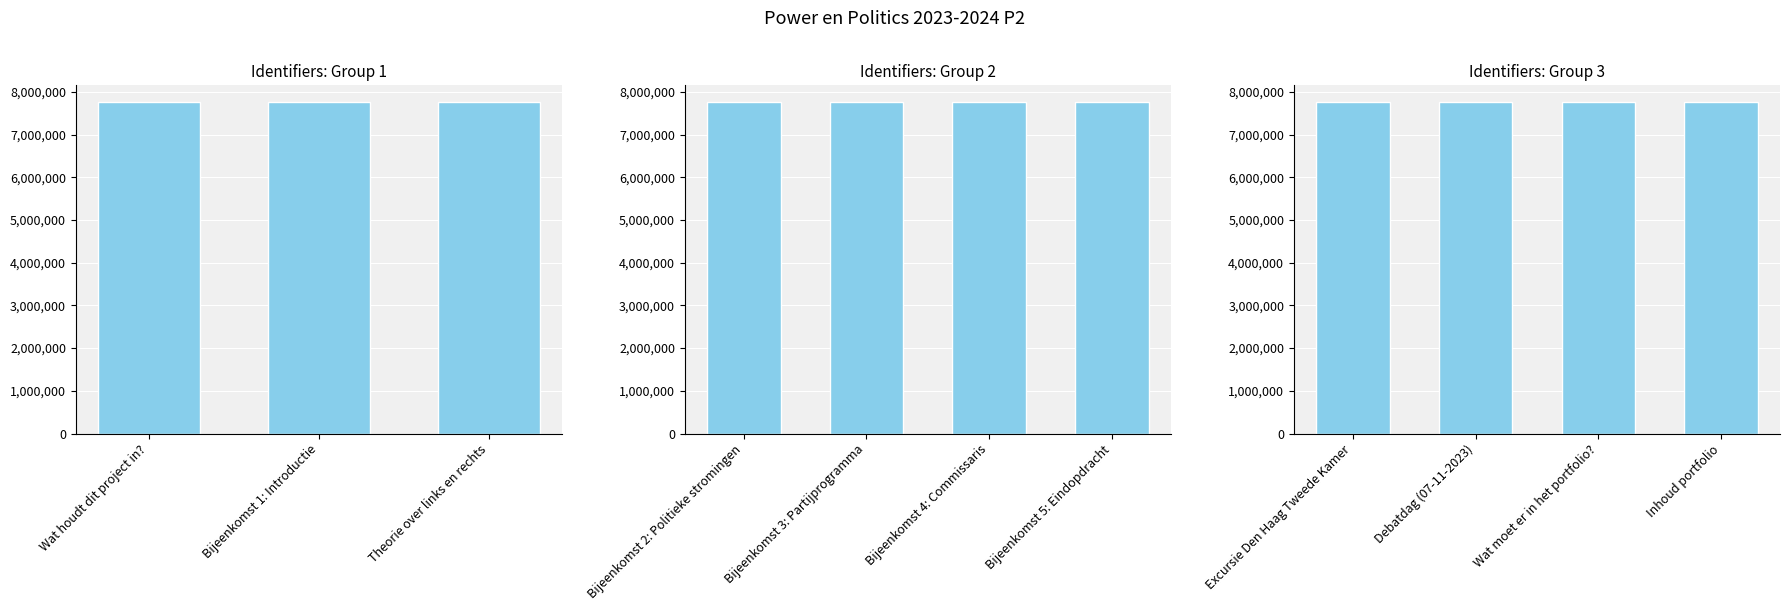

List the labels in order of value, smallest first.

Wat houdt dit project in?, Bijeenkomst 1: Introductie, Theorie over links en rechts, Bijeenkomst 2: Politieke stromingen, Bijeenkomst 3: Partijprogramma, Bijeenkomst 4: Commissaris, Bijeenkomst 5: Eindopdracht, Excursie Den Haag Tweede Kamer, Debatdag (07-11-2023), Inhoud portfolio, Wat moet er in het portfolio?